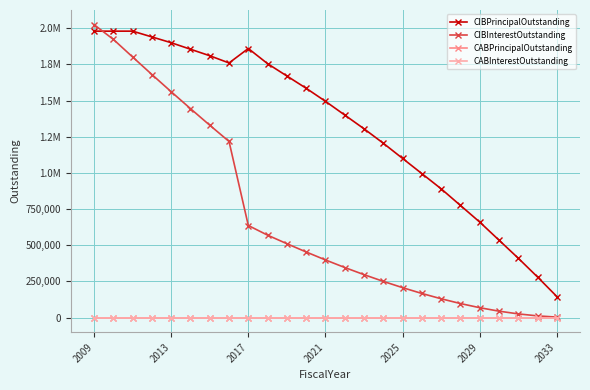

Does the chart have visible grid lines?

Yes